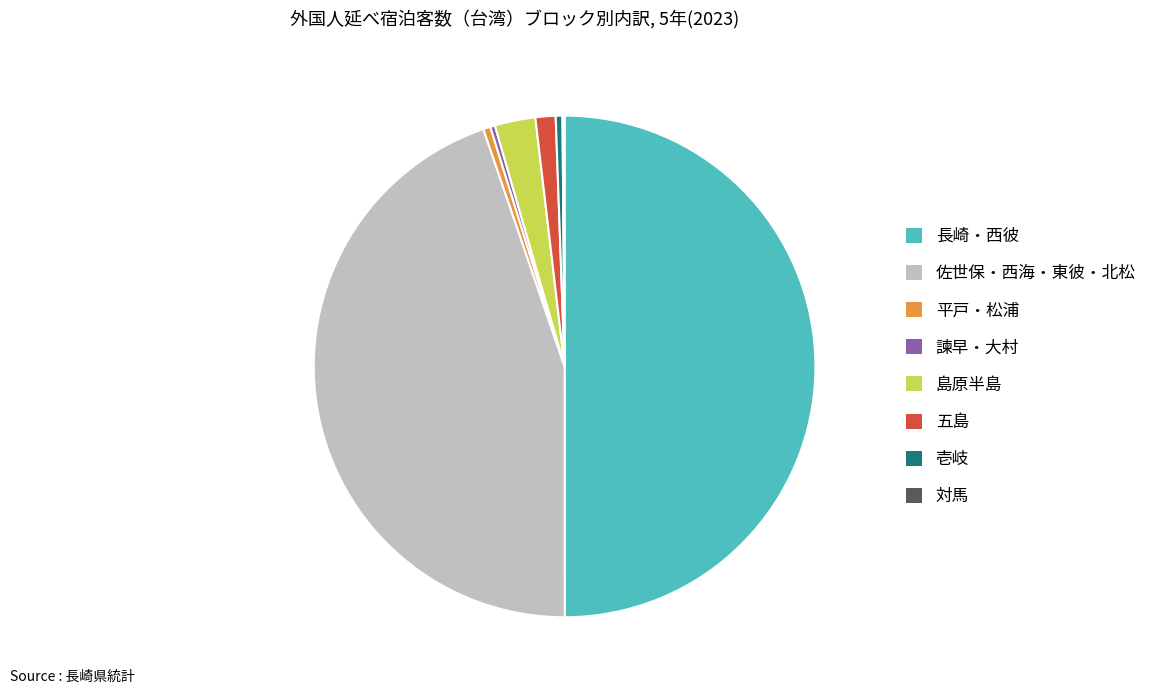

Does 島原半島 account for over 50% of the chart?

No